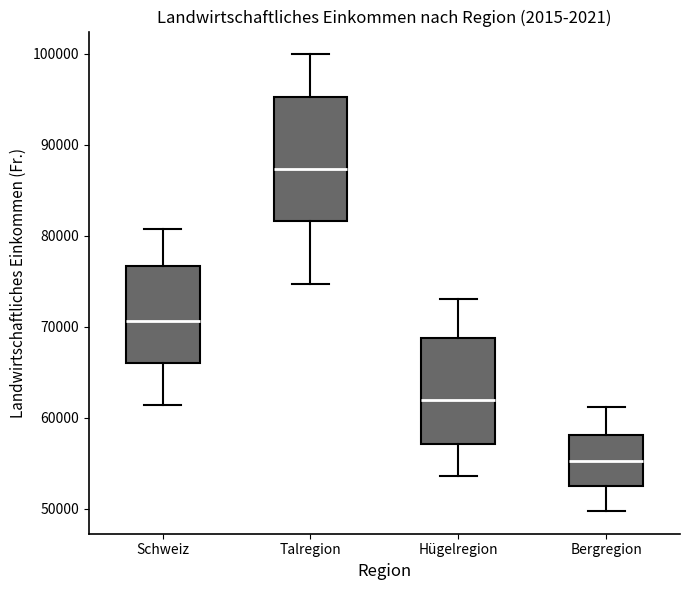

Which box has the highest median line?

Talregion